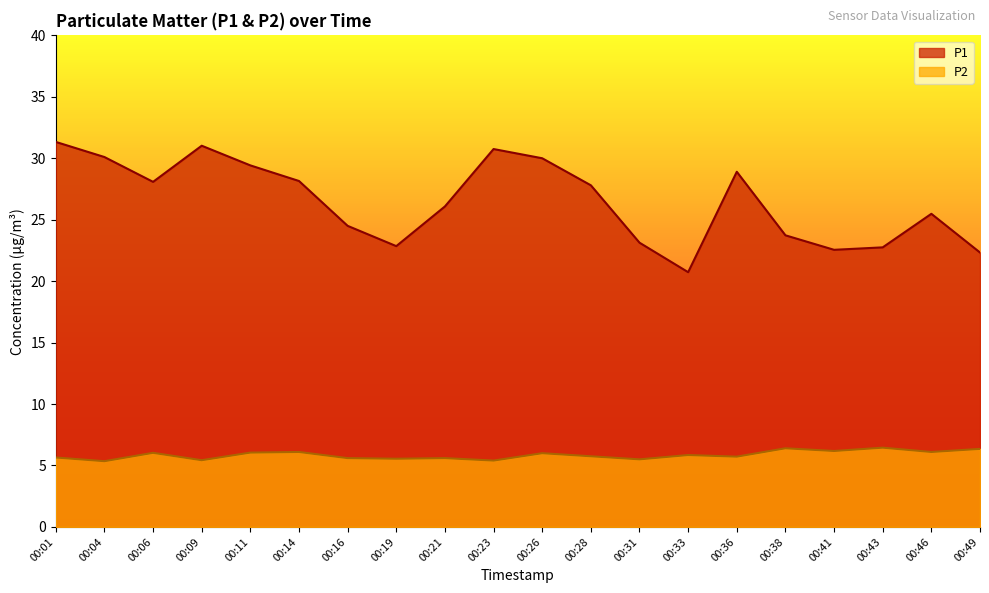

How many lines are shown in the chart?

2